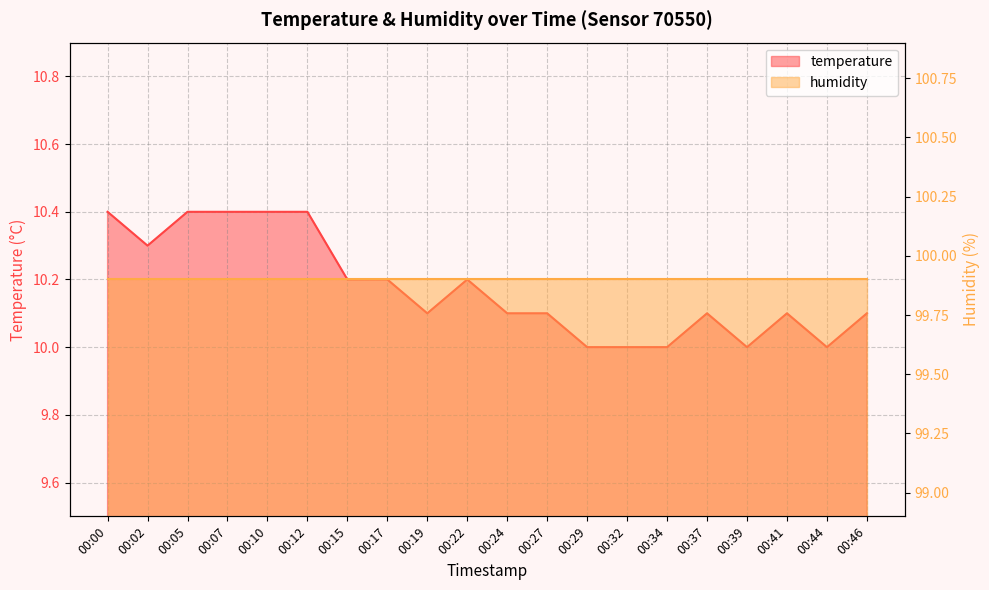

Reading left to right, extract all data points from this chart.

00:00=10.4	00:02=10.3	00:05=10.4	00:07=10.4	00:10=10.4	00:12=10.4	00:15=10.2	00:17=10.2	00:19=10.1	00:22=10.2	00:24=10.1	00:27=10.1	00:29=10.0	00:32=10.0	00:34=10.0	00:37=10.1	00:39=10.0	00:41=10.1	00:44=10.0	00:46=10.1